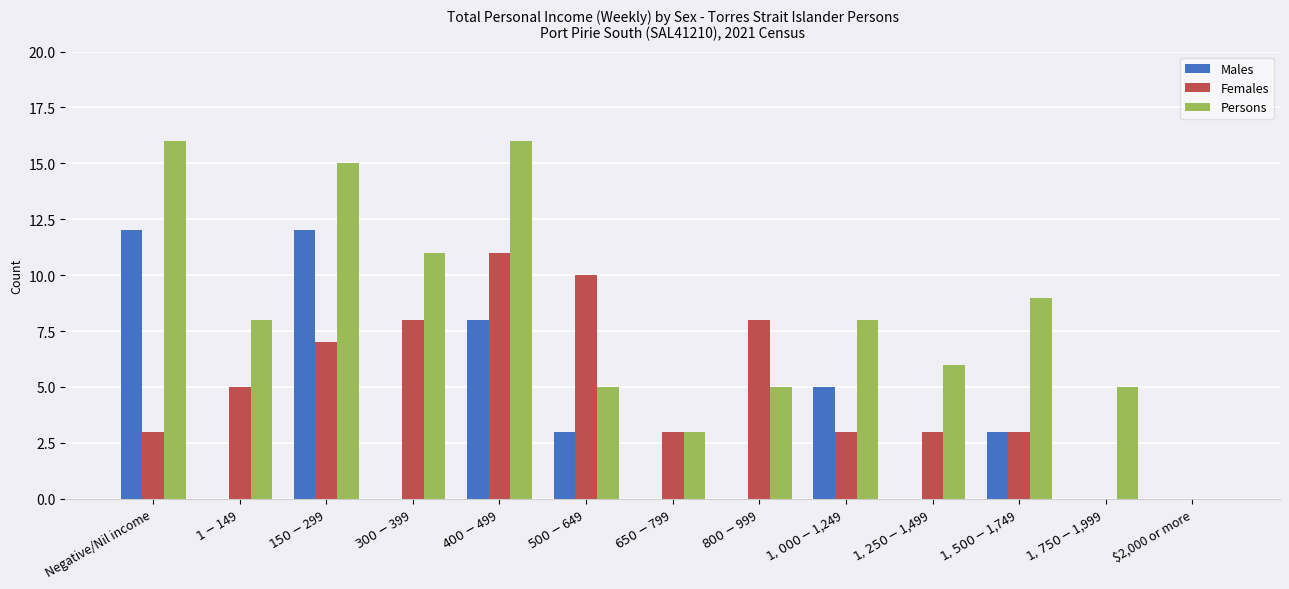

Is the value of Persons at $400-$499 greater than the value of Females at $500-$649?

Yes